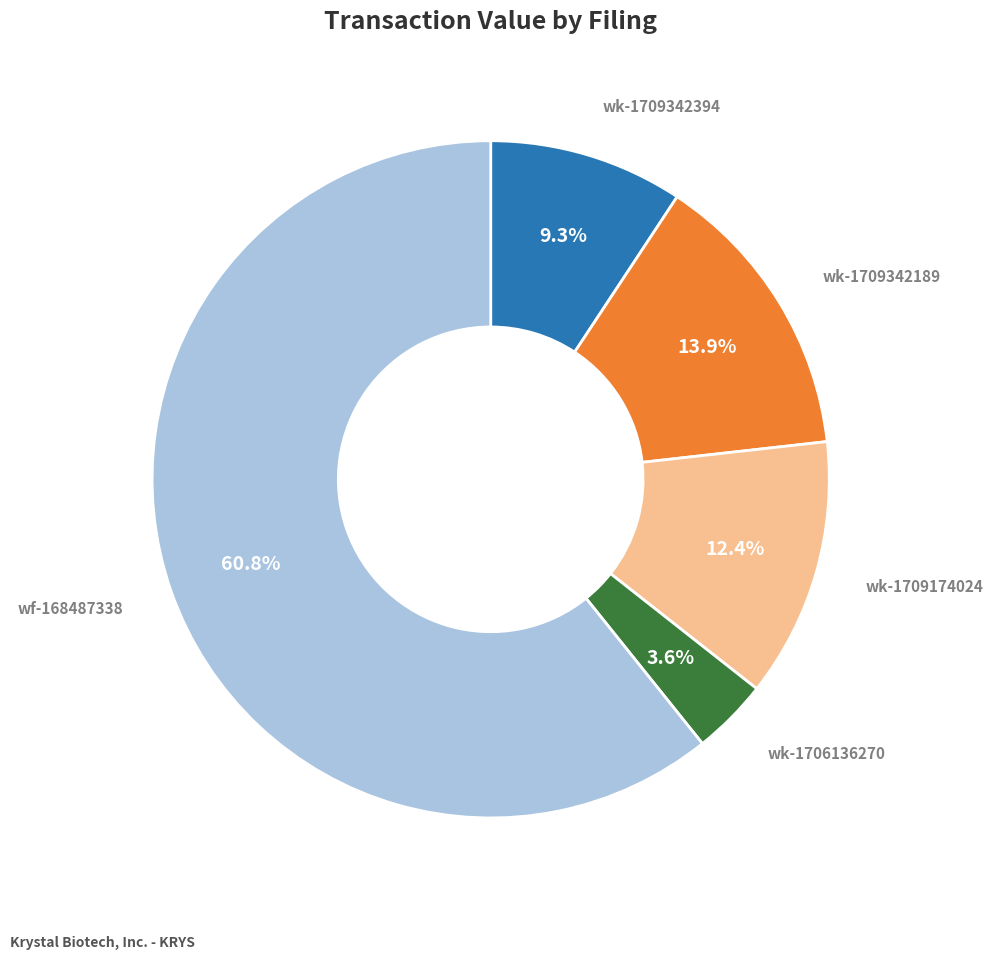

Does any single category account for the majority?

Yes